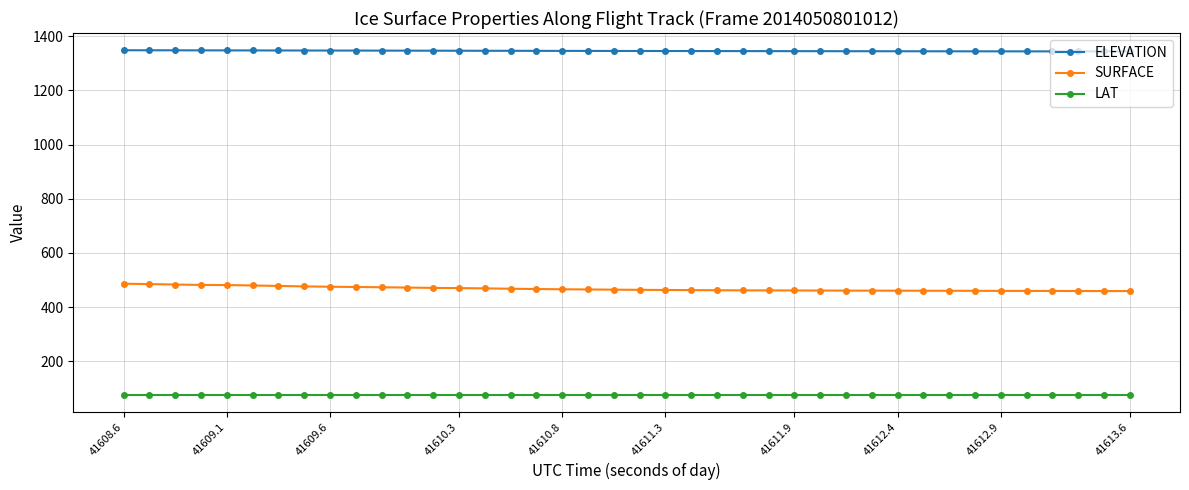

What is the sum of all SURFACE values?

18698.7